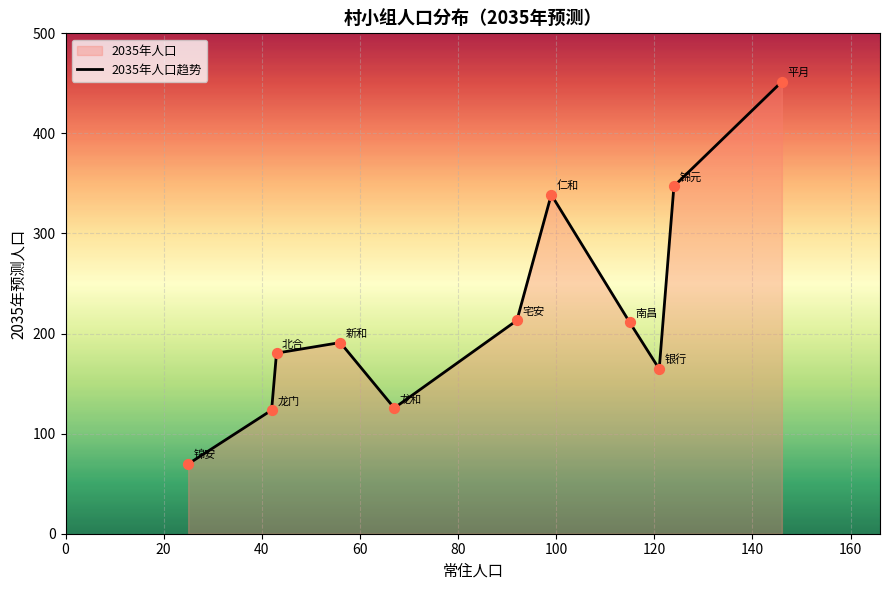

What is the difference between the maximum and minimum values?

382.1